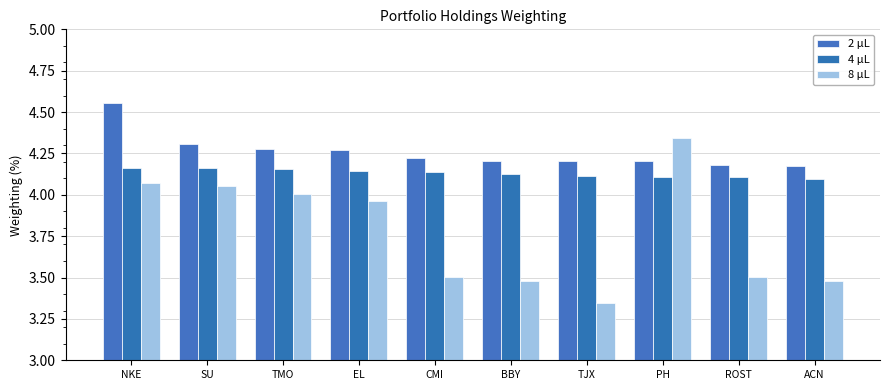

Does the chart contain any negative values?

No